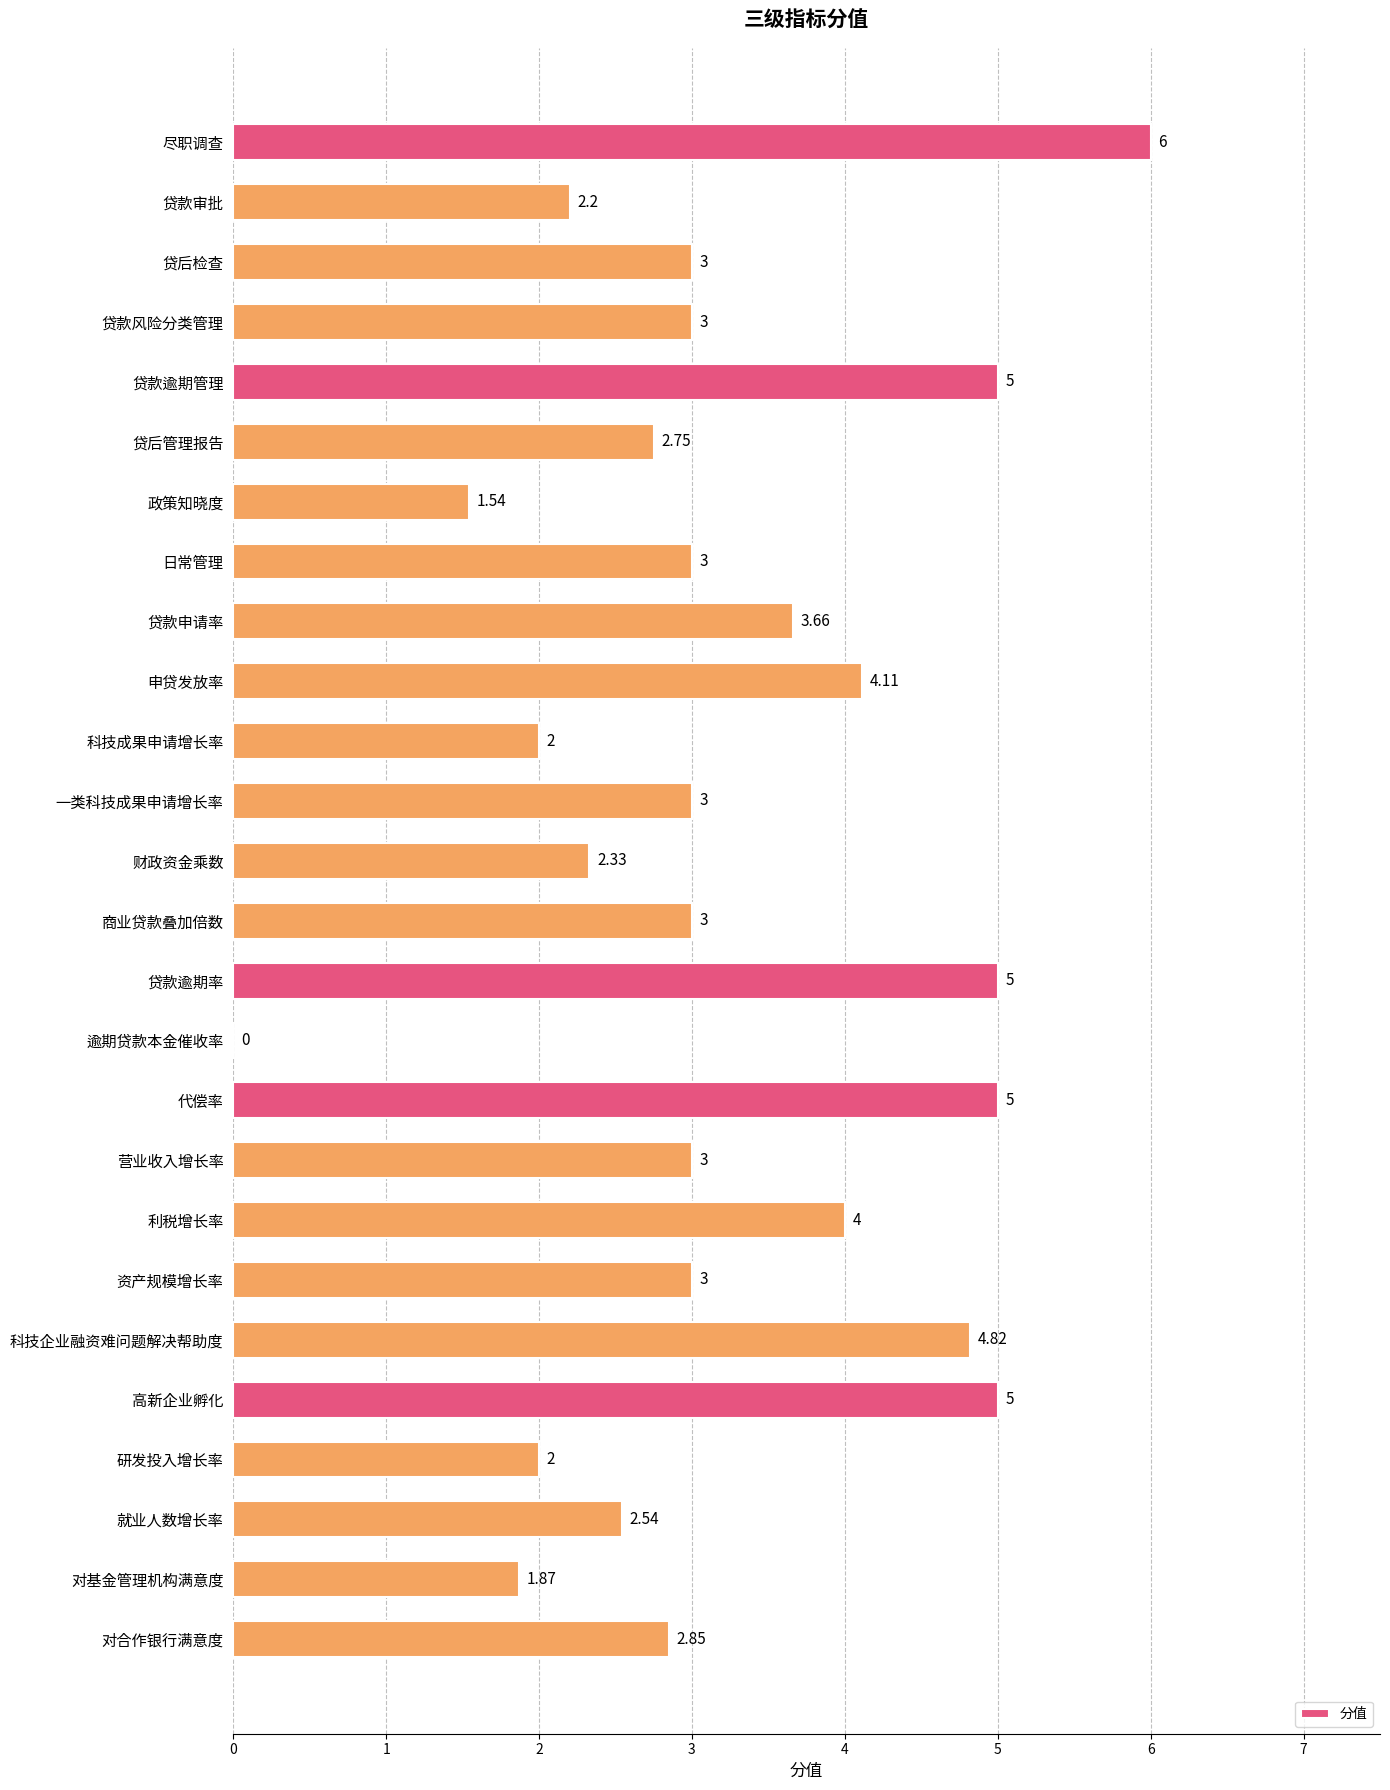

Which label corresponds to the largest value in the chart?

尽职调查